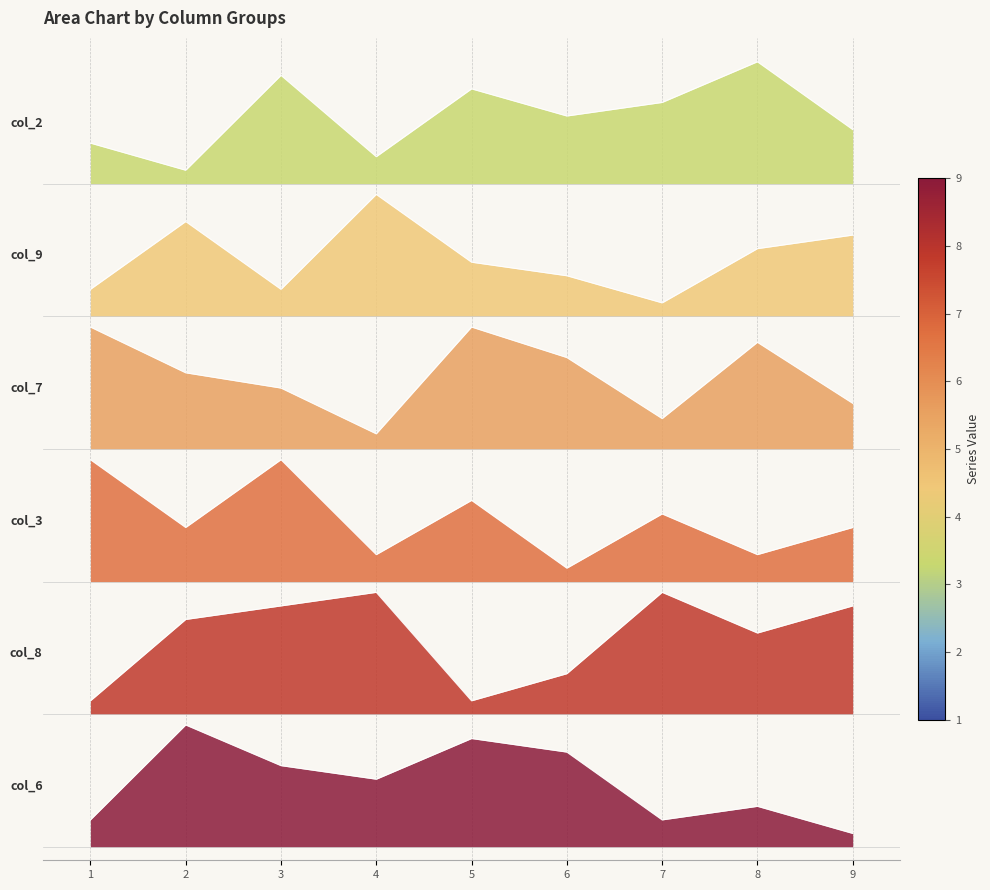

True or false: col_6 and col_3 intersect in this chart.

False